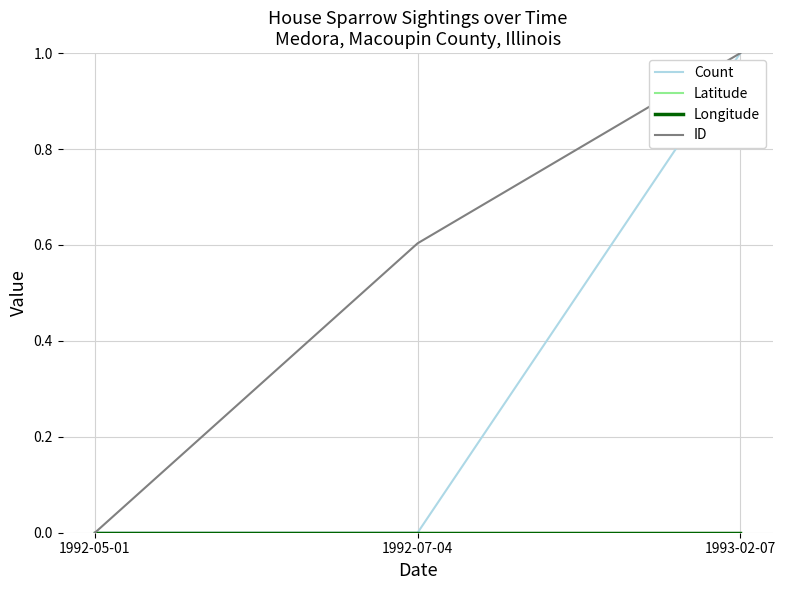

True or false: Count has a value of 0.0 at 1992-05-01.

True